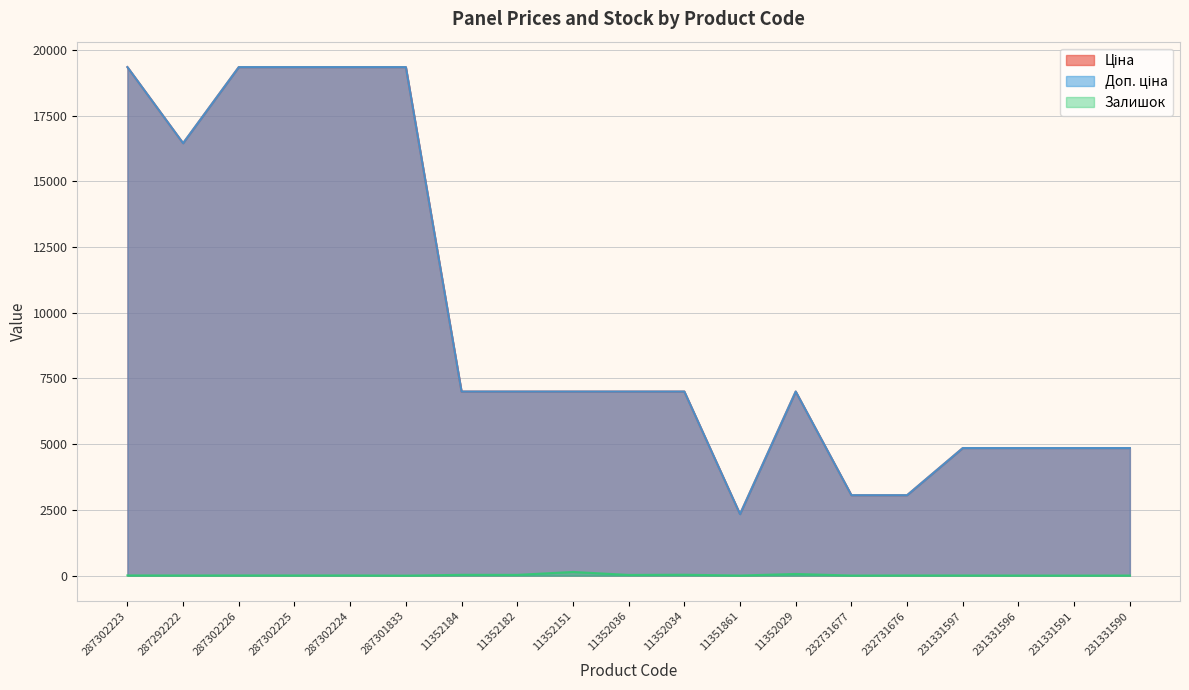

Which category has the lowest value in the Доп. ціна series?

11351861